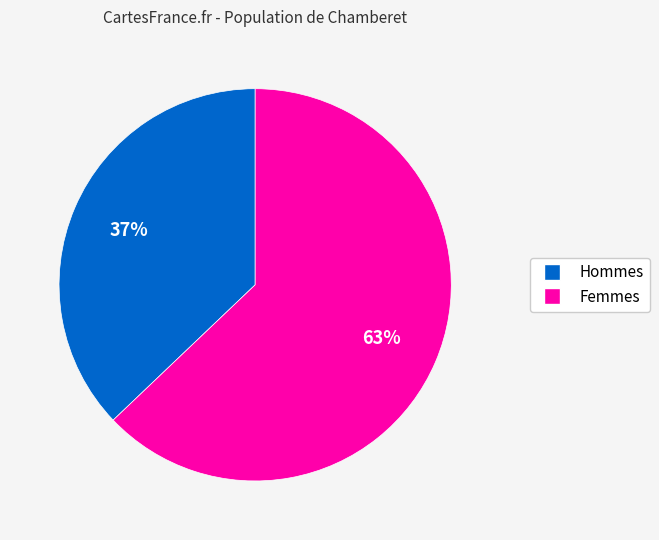

Is there any slice that represents more than half of the pie?

Yes